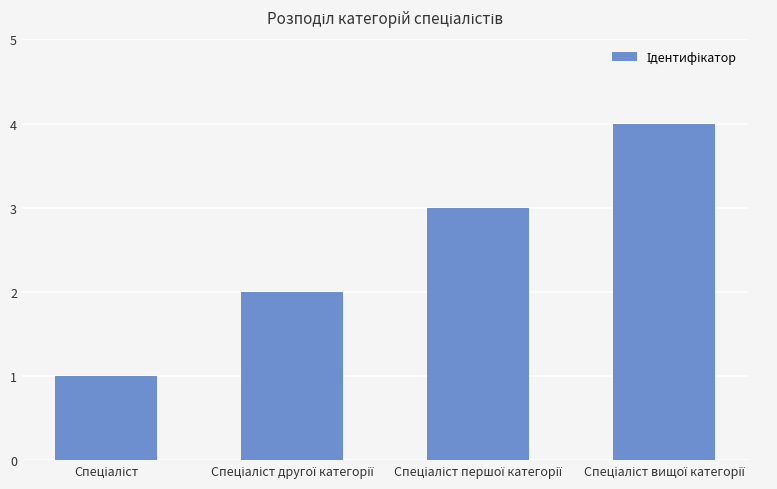

What is the greatest value displayed?

4